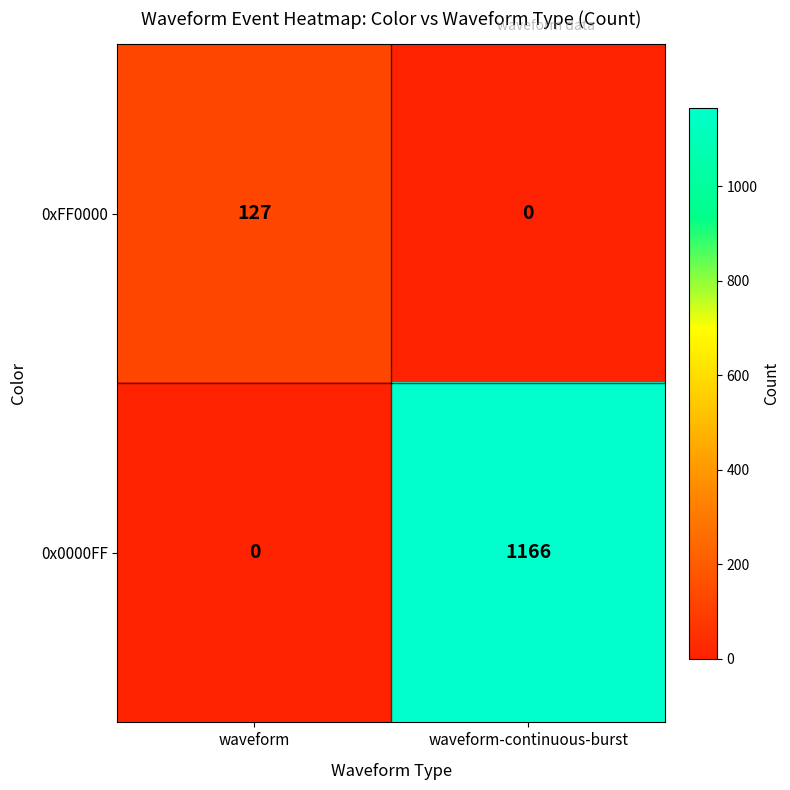

Rank the series by their average value, from lowest to highest.

0xFF0000, 0x0000FF